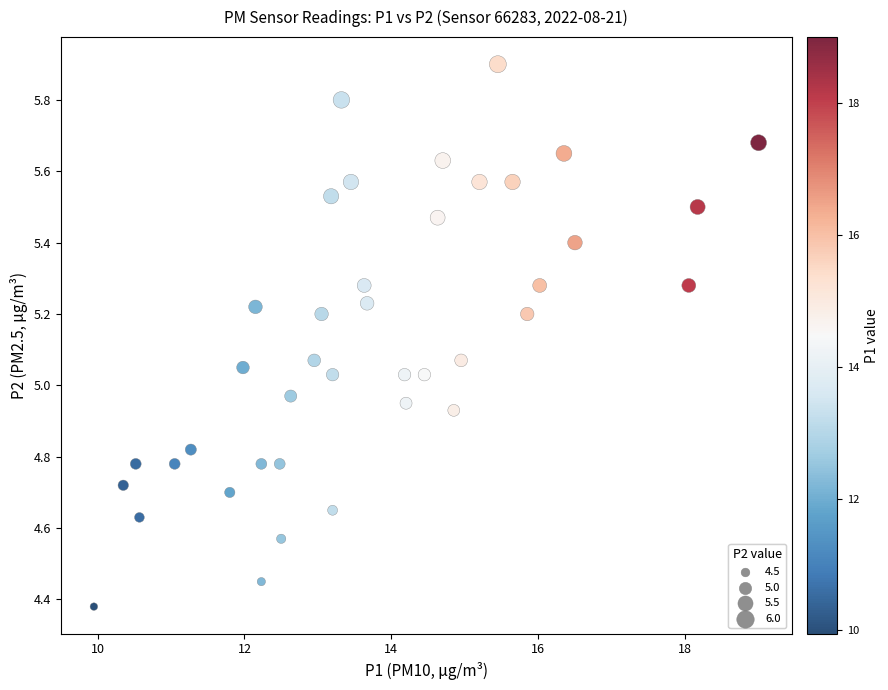

How many points are shown in the scatter plot?

40